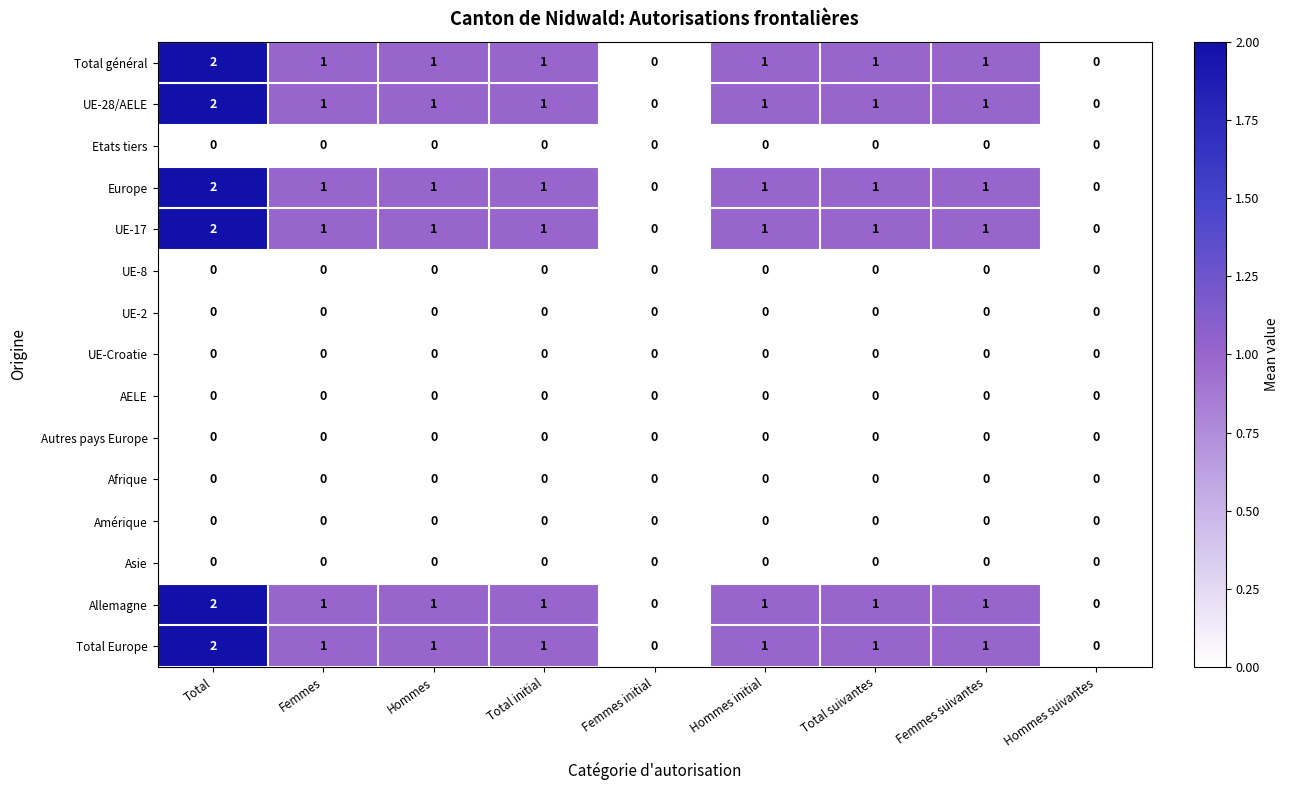

The value of Allemagne at Total is 0. True or false?

False